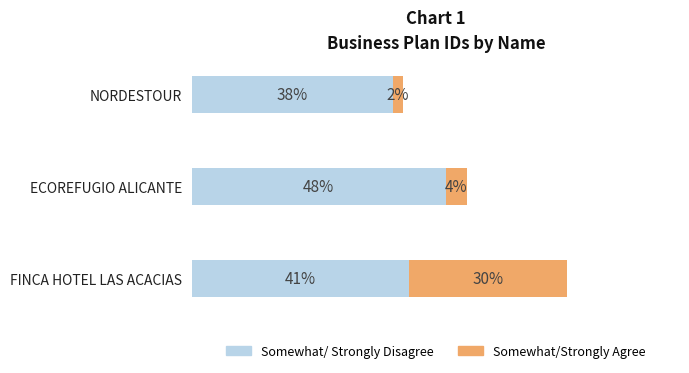

At which category is the sum across all series the highest?

FINCA HOTEL LAS ACACIAS